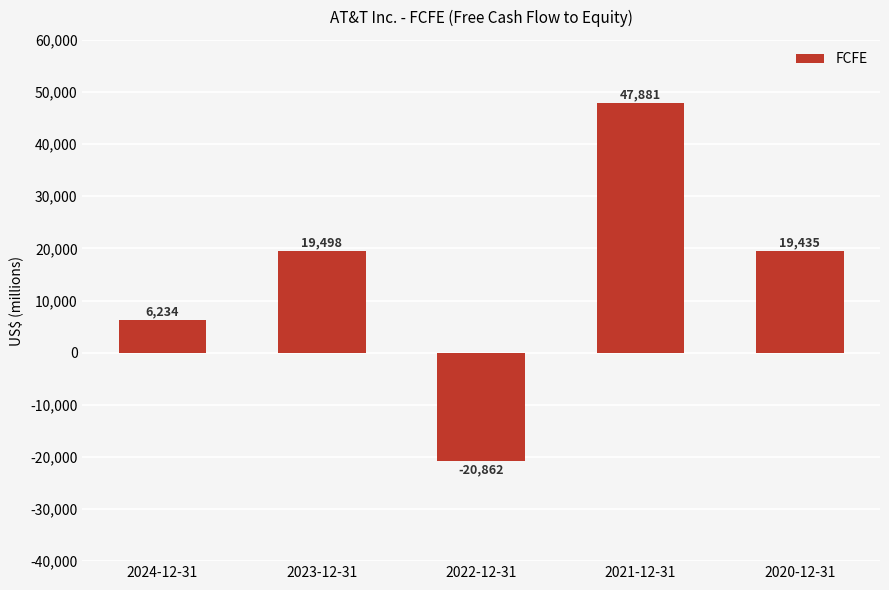

What is the minimum value shown in the chart?

-20862